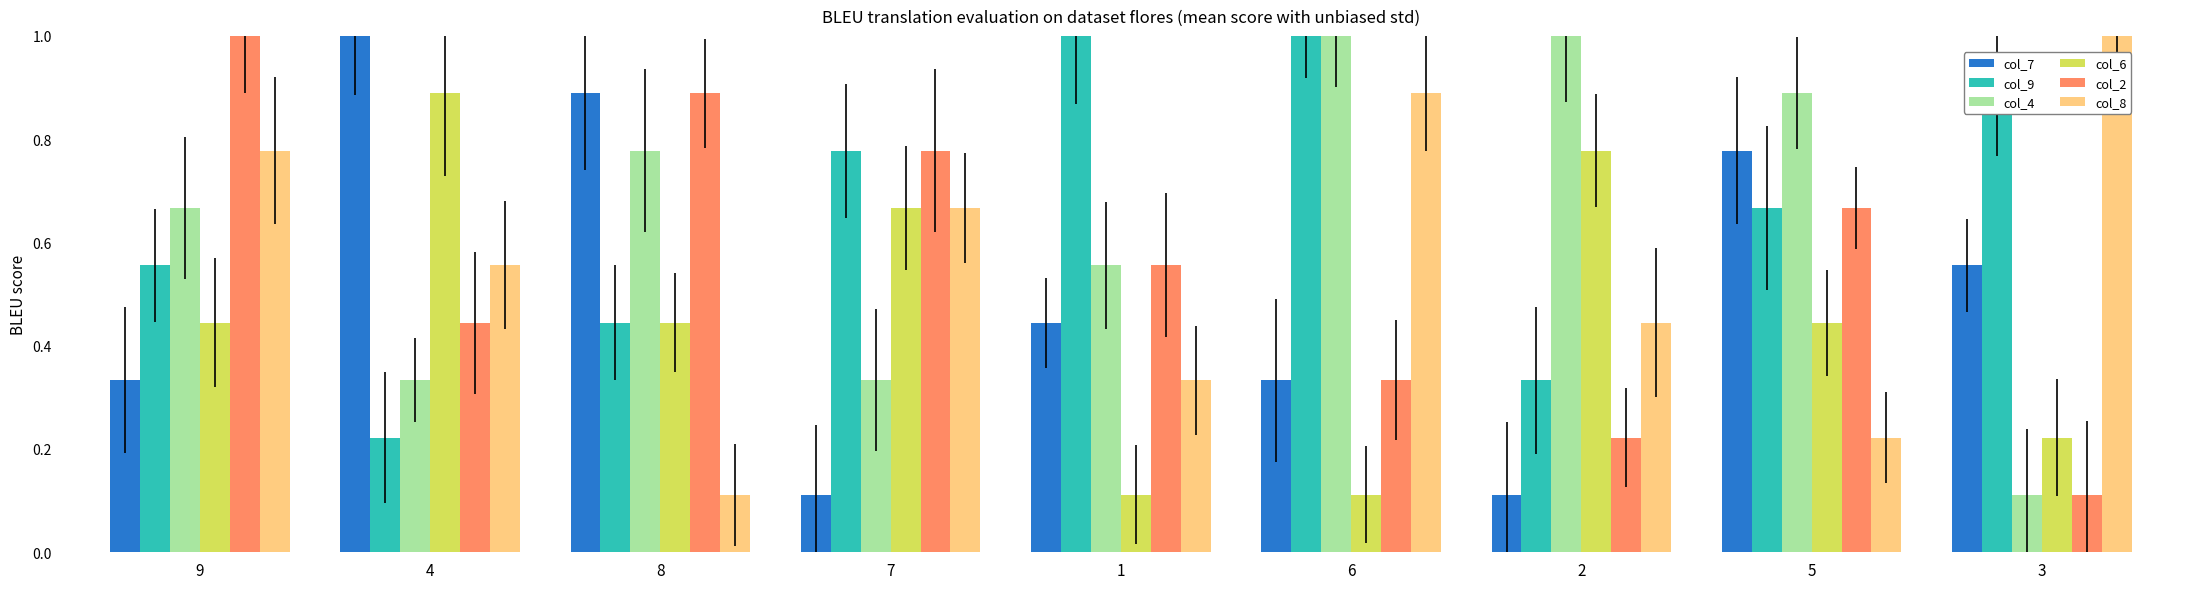

List the series in order of their peak value, highest first.

col_7, col_9, col_4, col_2, col_8, col_6